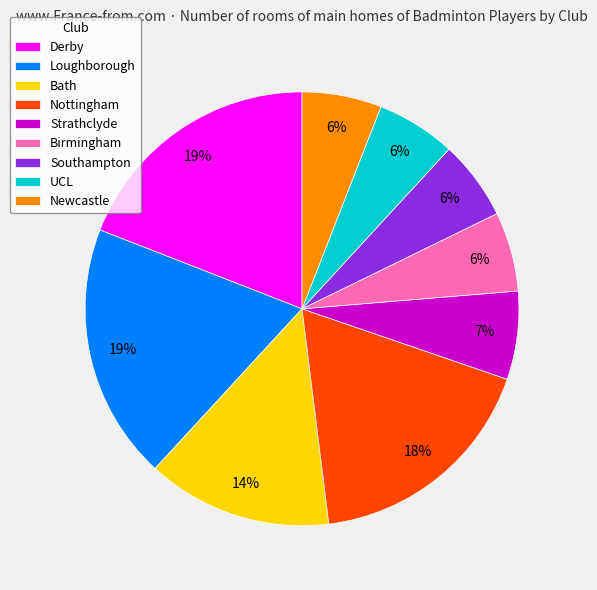

To the nearest percent, what portion does Bath represent?

14%